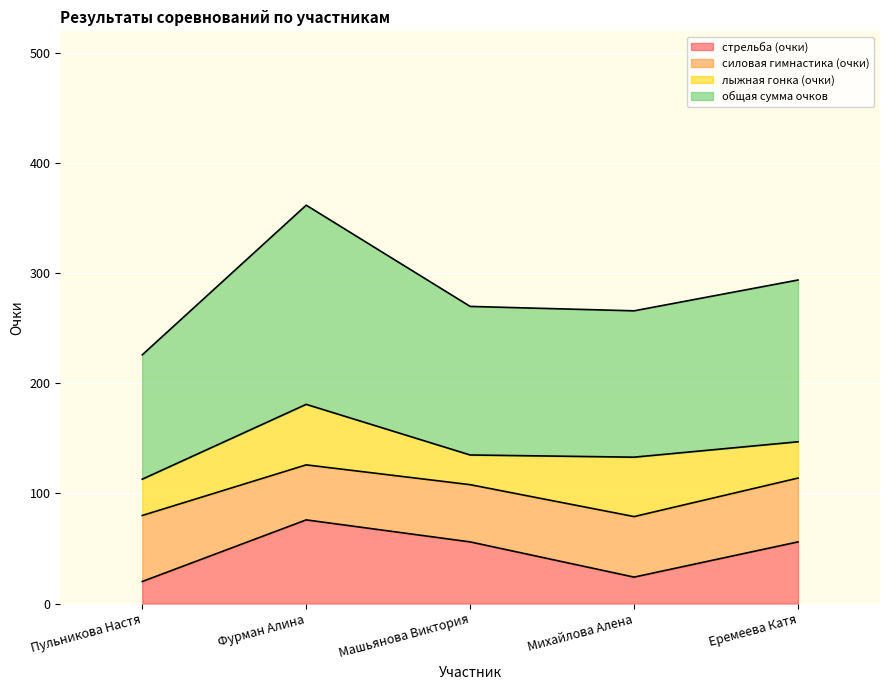

What is the maximum value for стрельба (очки)?

76